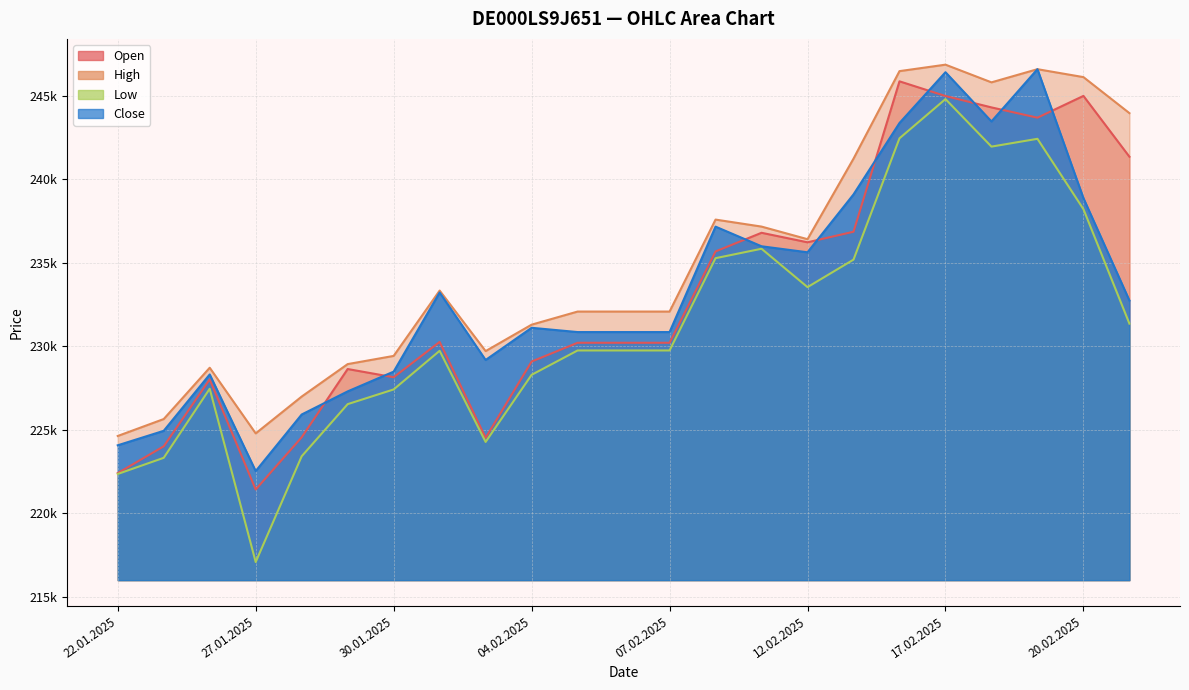

What is the label of the 18th point from the left?

14.02.2025